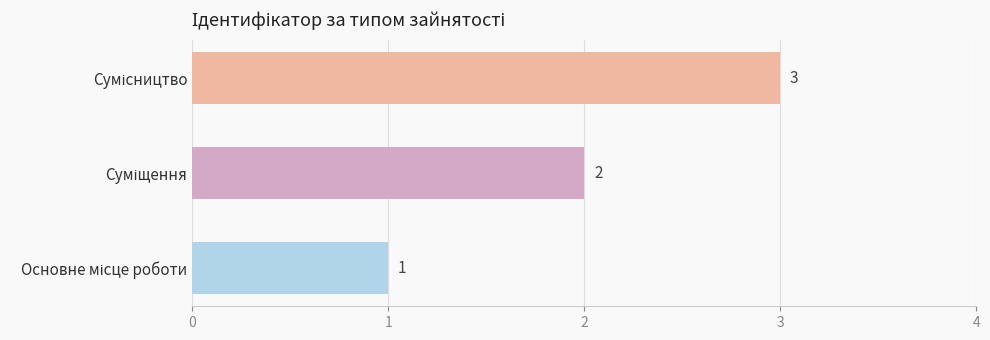

Are the bars grouped side by side (vs. stacked)?

No